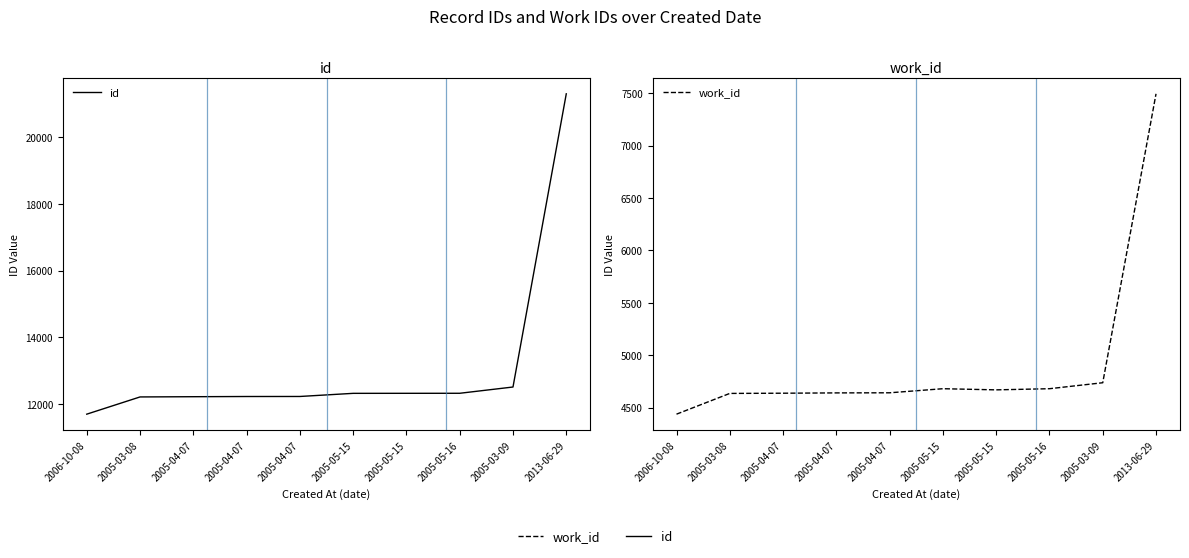

True or false: work_id has a value of 4640 at 2005-04-07.

True